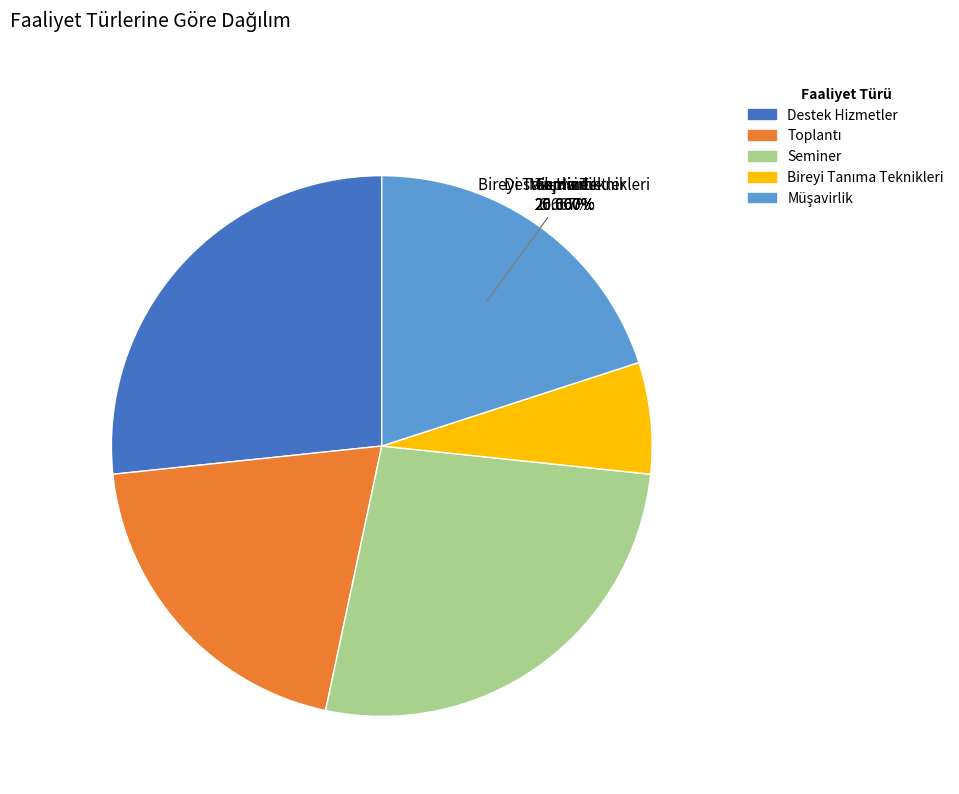

The Müşavirlik slice represents 30% of the pie. True or false?

False